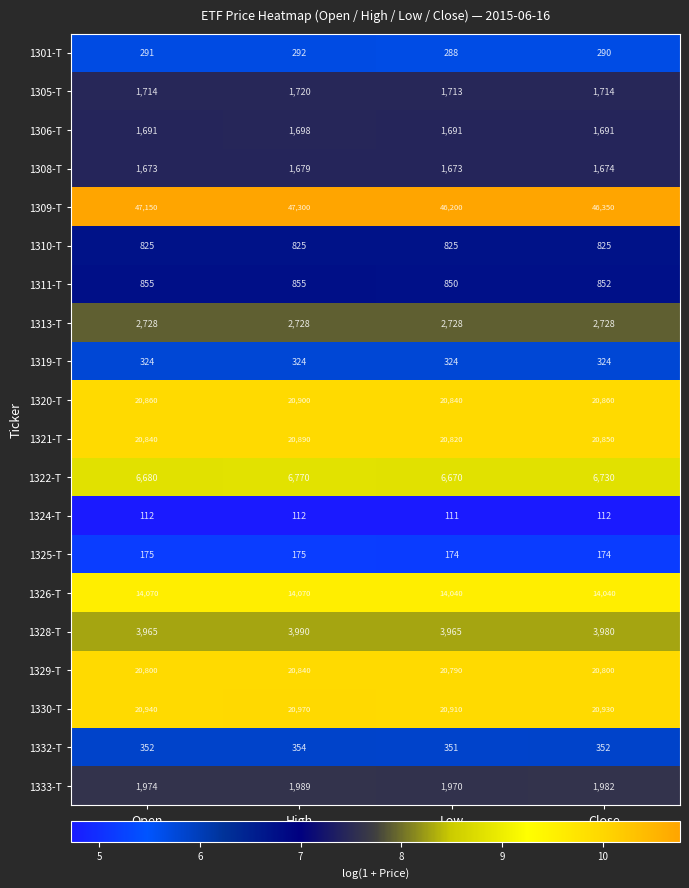

Count the 1309-T values in the range 46350 to 47300.

3